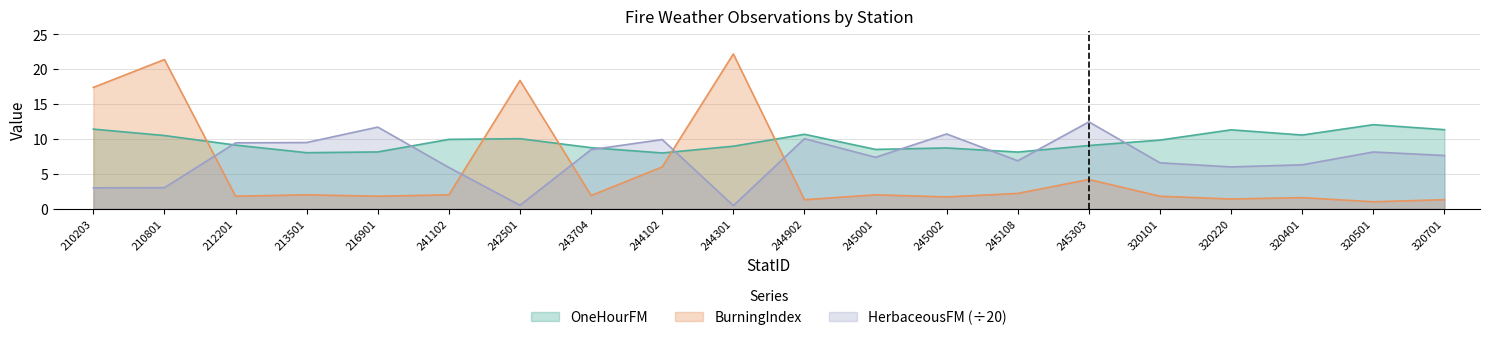

How many data points in BurningIndex are less than 2?

10